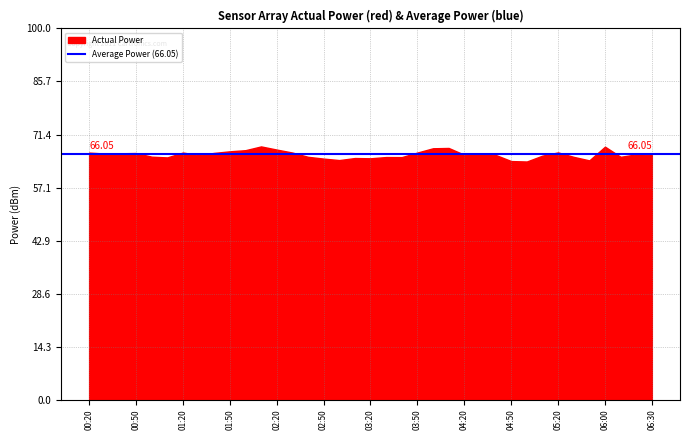

What is the difference between the maximum and minimum values?

4.1